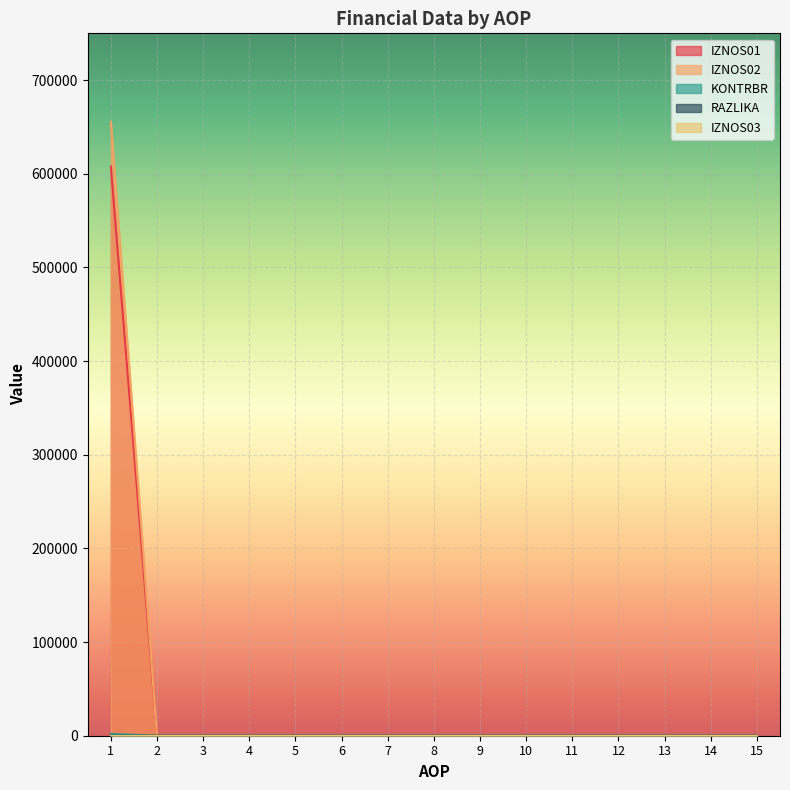

Does the chart display data point markers on the line(s)?

No